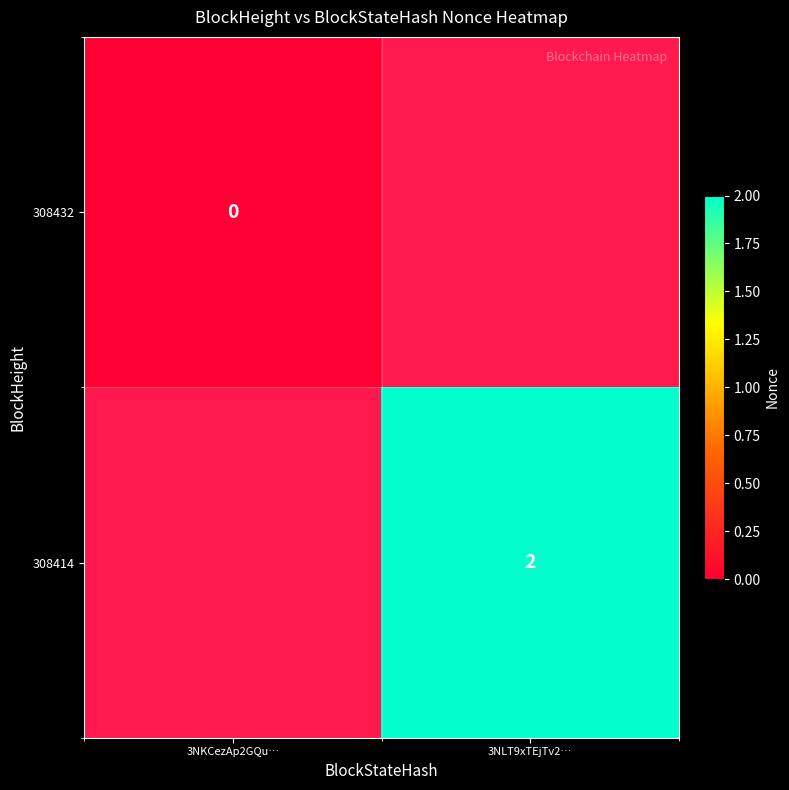

At how many categories does at least one series exceed 0?

1